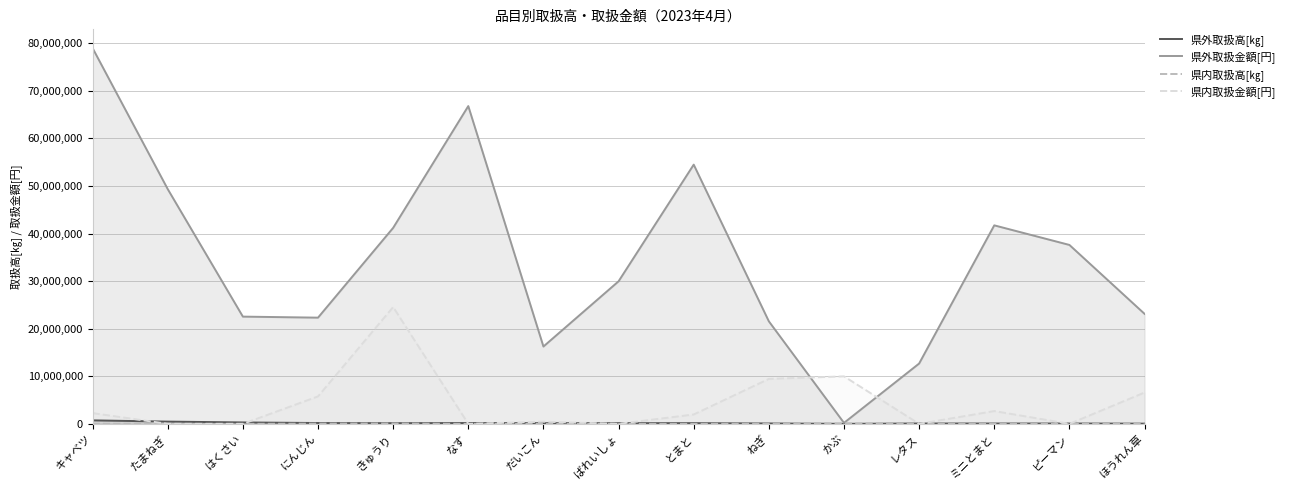

At which category is the sum across all series the highest?

キャベツ